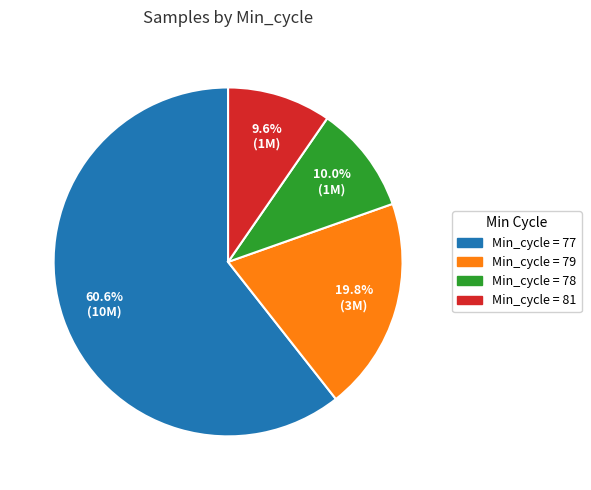

Is there a majority slice in this chart?

Yes